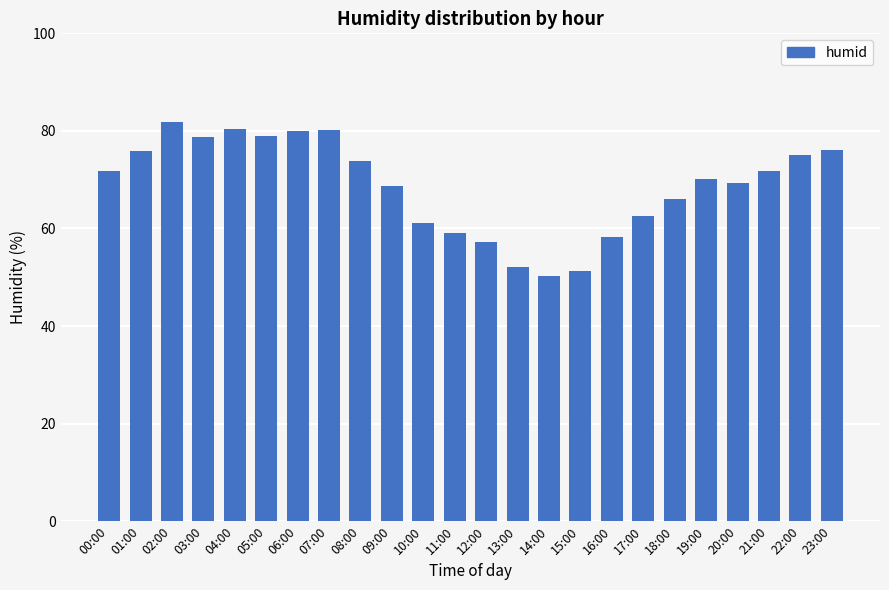

What position from the left is 09:00?

10